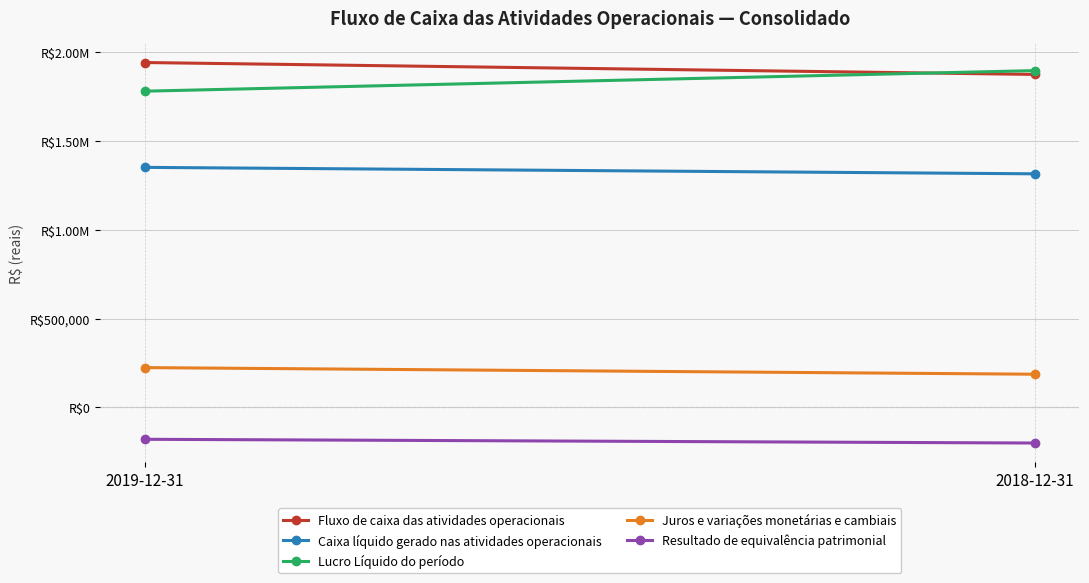

List the labels in order of Caixa líquido gerado nas atividades operacionais value, smallest first.

2018-12-31, 2019-12-31